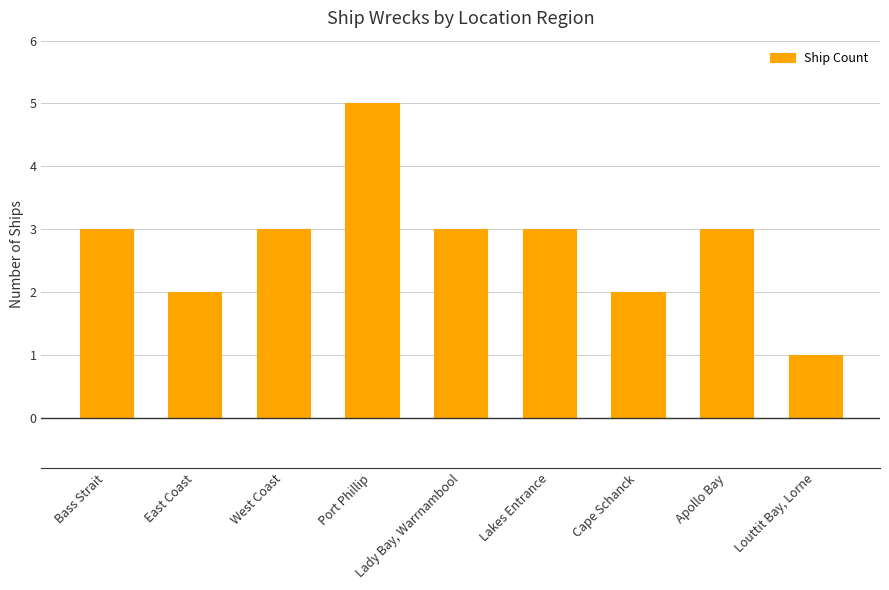

How many categories are shown in the chart?

9